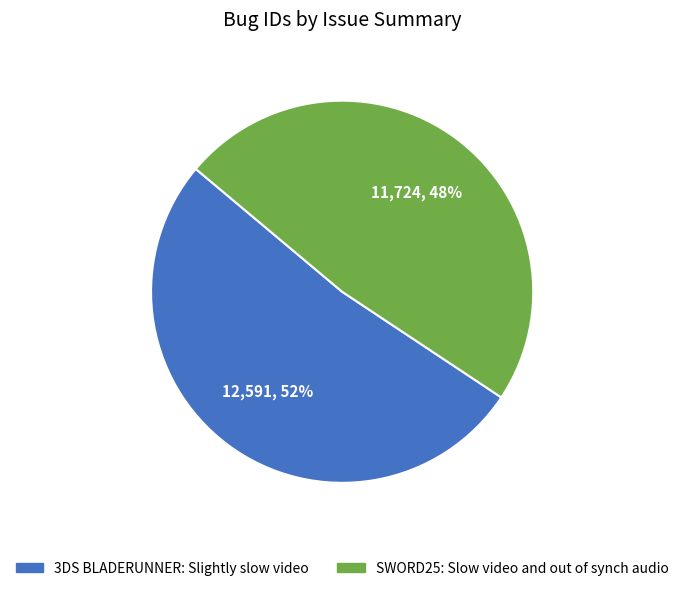

The SWORD25: Slow video and out of synch audio slice represents 48% of the pie. True or false?

True